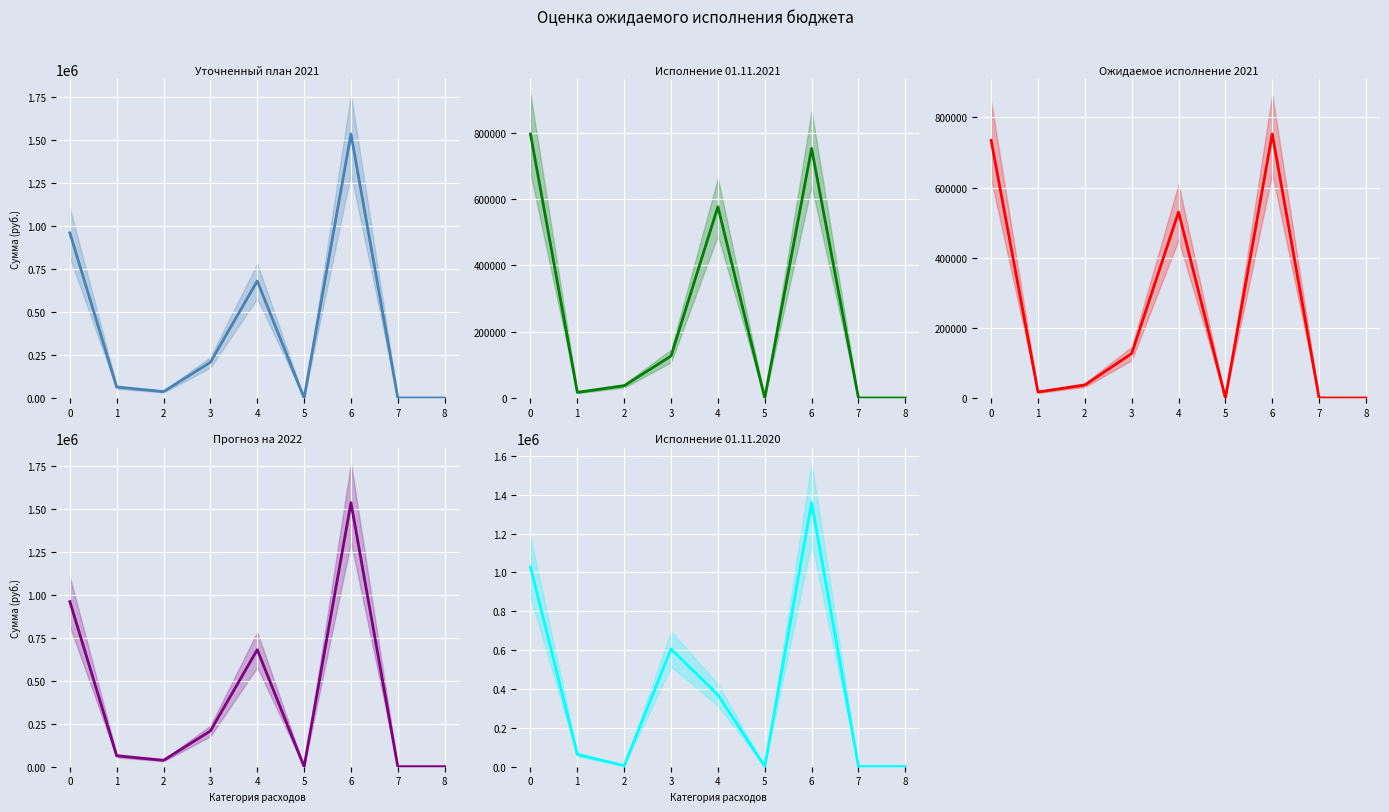

Is the value of Прогноз на 2022 at 5 greater than the value of Ожидаемое исполнение 2021 at 2?

No